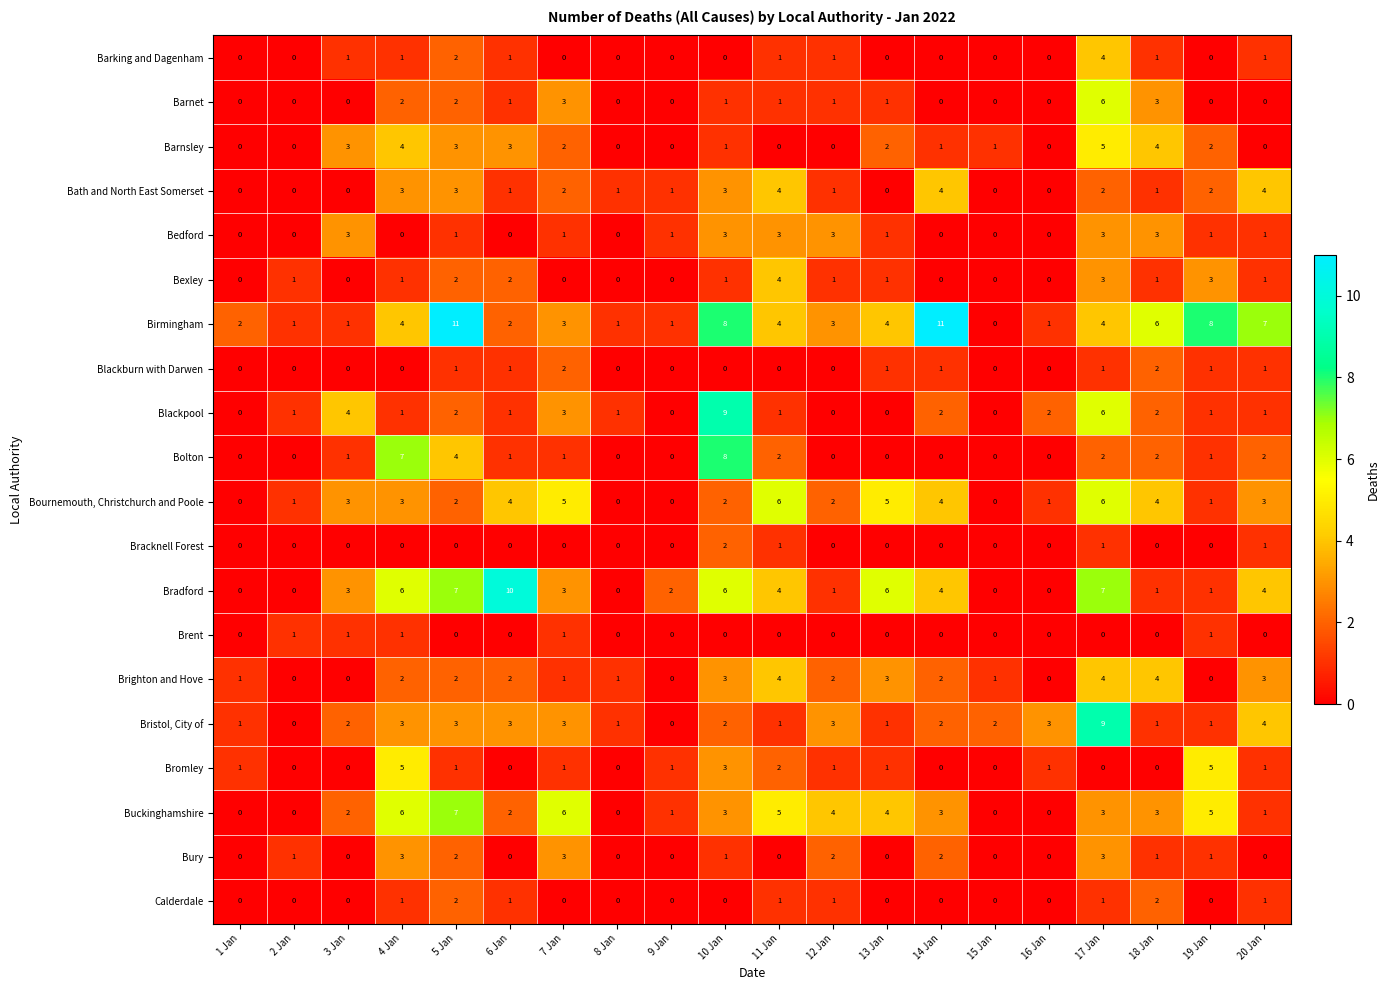

The value of Bexley at 7 Jan is 0. True or false?

True